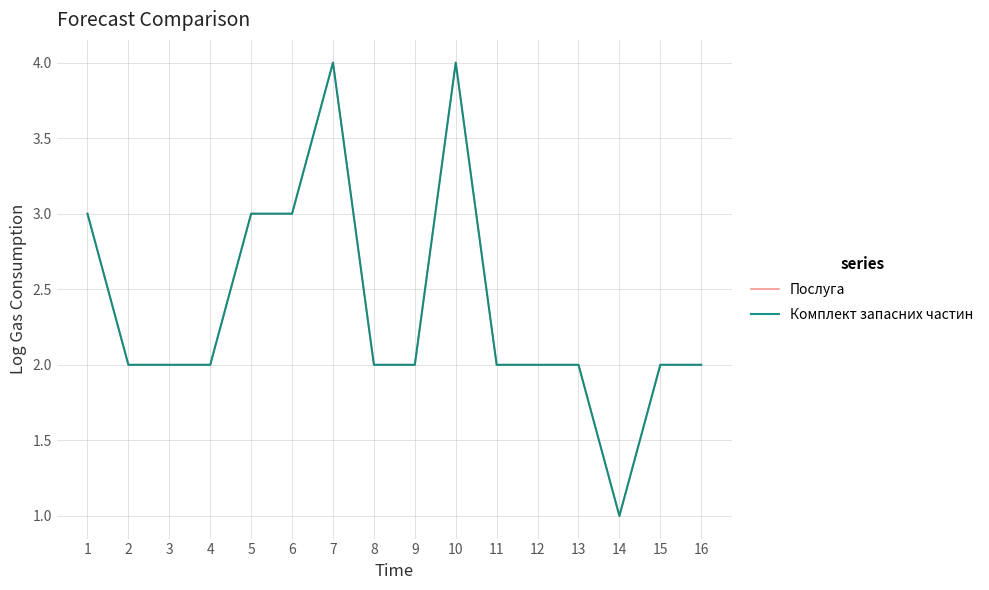

Does the chart have visible grid lines?

Yes